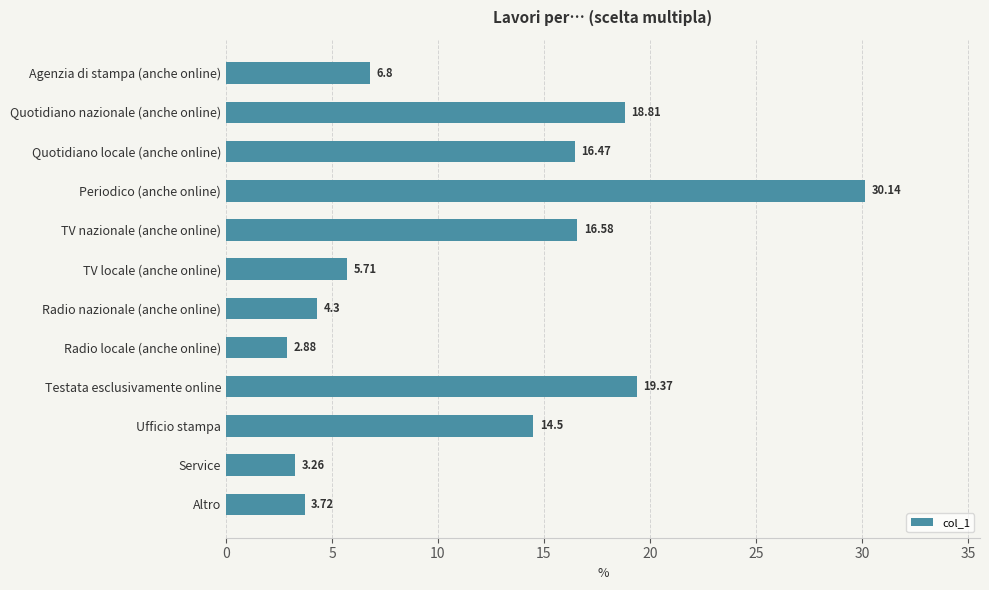

Rank the categories by value from lowest to highest.

Radio locale (anche online), Service, Altro, Radio nazionale (anche online), TV locale (anche online), Agenzia di stampa (anche online), Ufficio stampa, Quotidiano locale (anche online), TV nazionale (anche online), Quotidiano nazionale (anche online), Testata esclusivamente online, Periodico (anche online)